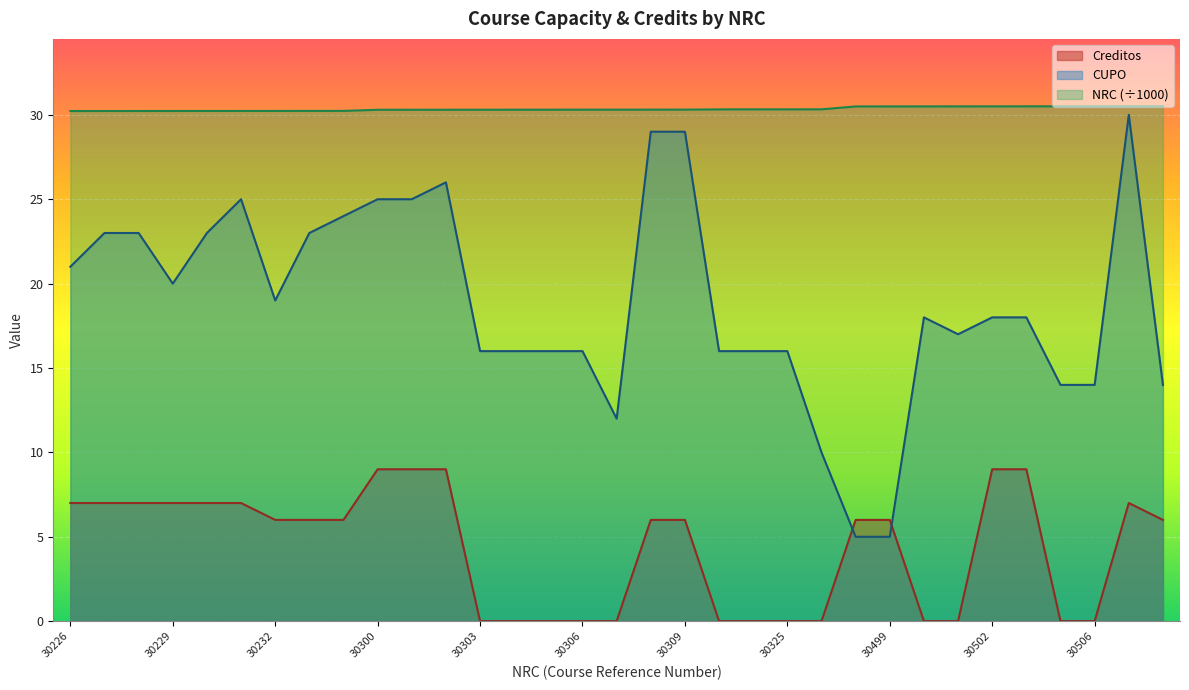

What is the value of the NRC point at the 14th from the left?

30.3